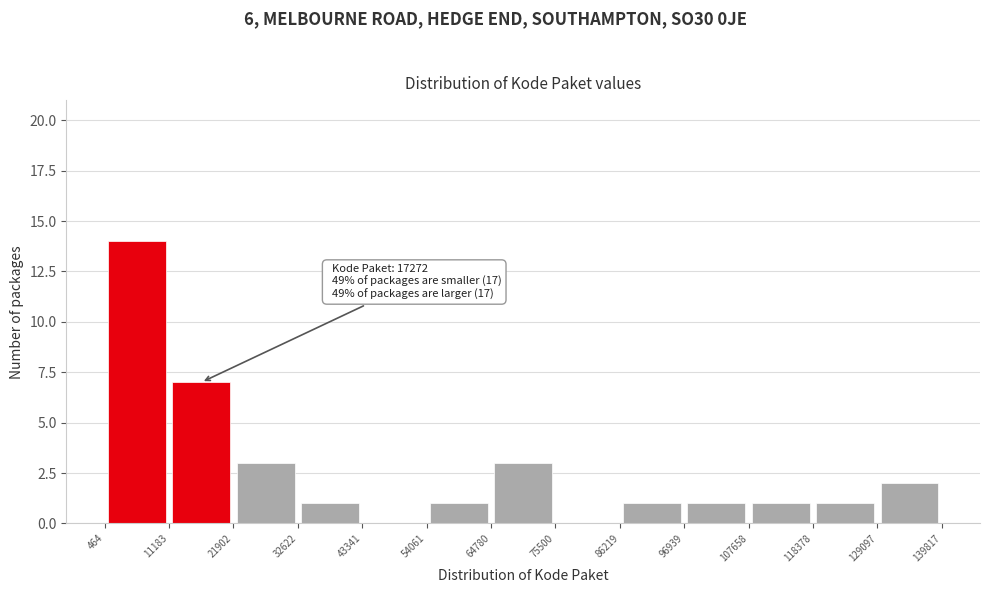

Over which range of the x-axis is the bar tallest?

464 to 11183